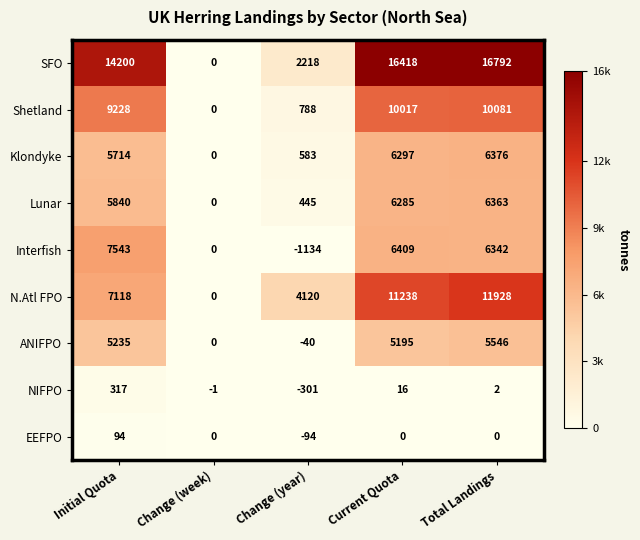

Where does the NIFPO series first go above 2?

Initial Quota